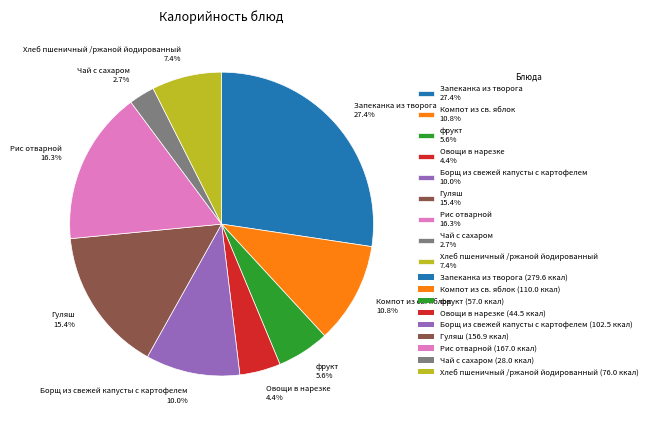

Rank the categories by value from highest to lowest.

Запеканка из творога, Рис отварной, Гуляш, Компот из св. яблок, Борщ из свежей капусты с картофелем, Хлеб пшеничный /ржаной йодированный, фрукт, Овощи в нарезке, Чай с сахаром